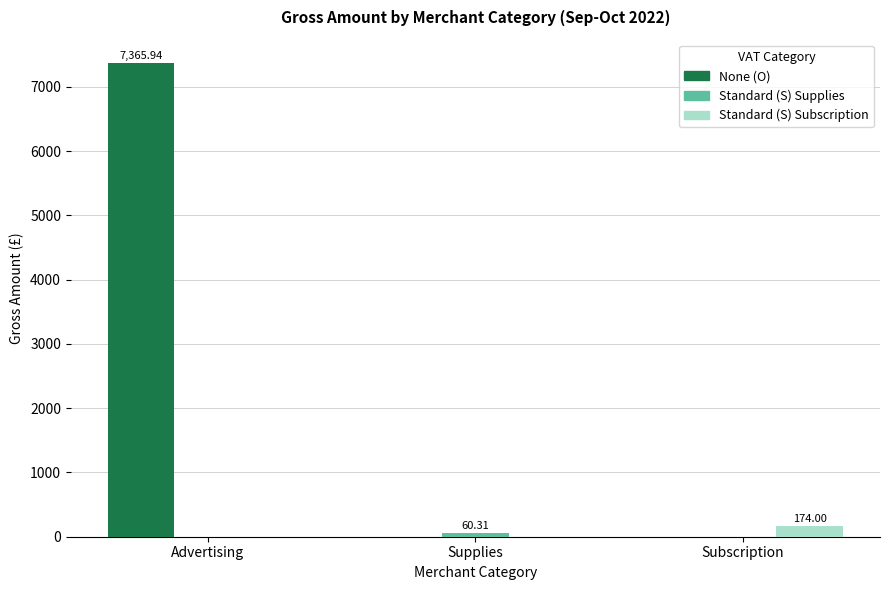

At which label does Standard (S) Subscription reach its peak?

Subscription